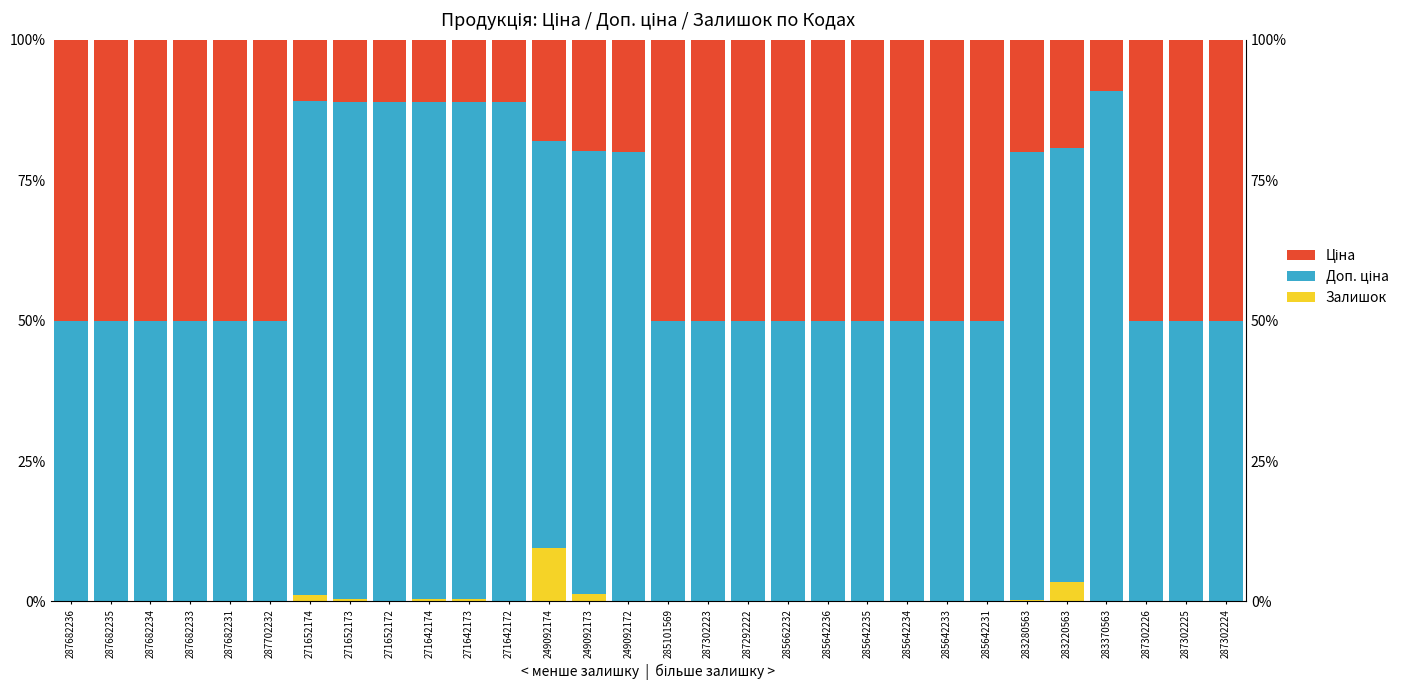

Which series has the largest total across all categories?

Доп. ціна